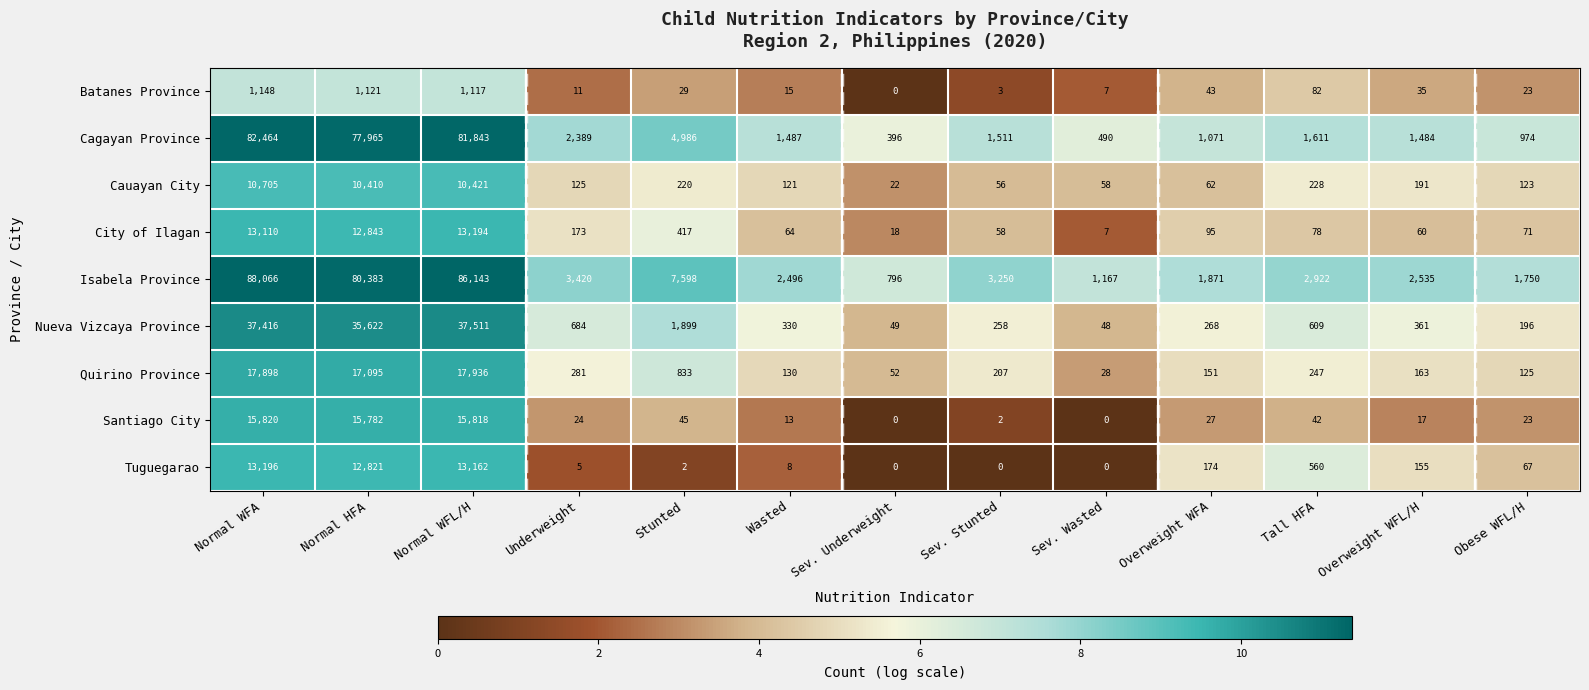

Which series has the widest spread of values?

Isabela Province